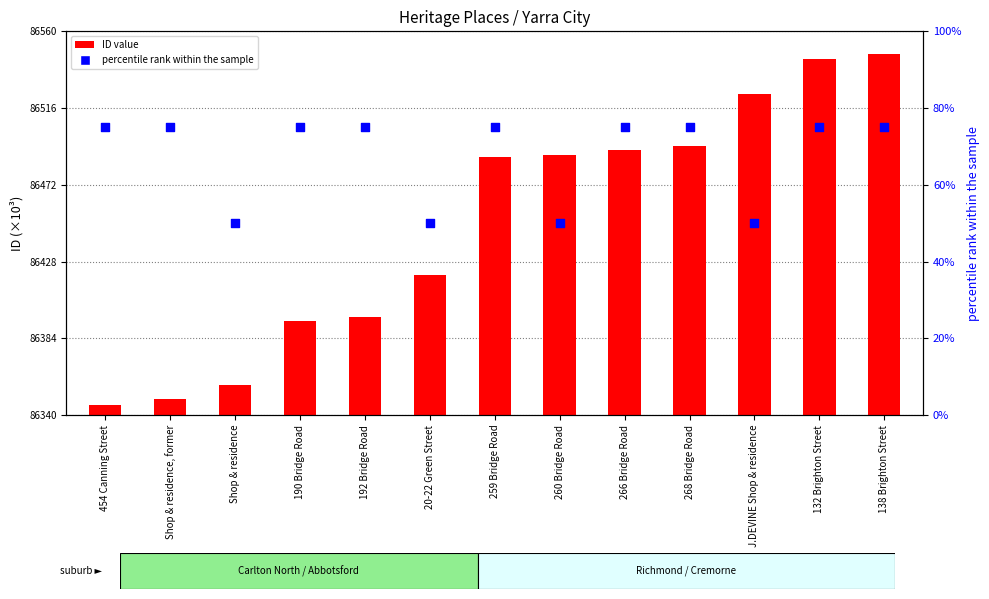

Which series has the widest spread of Y values?

ID value